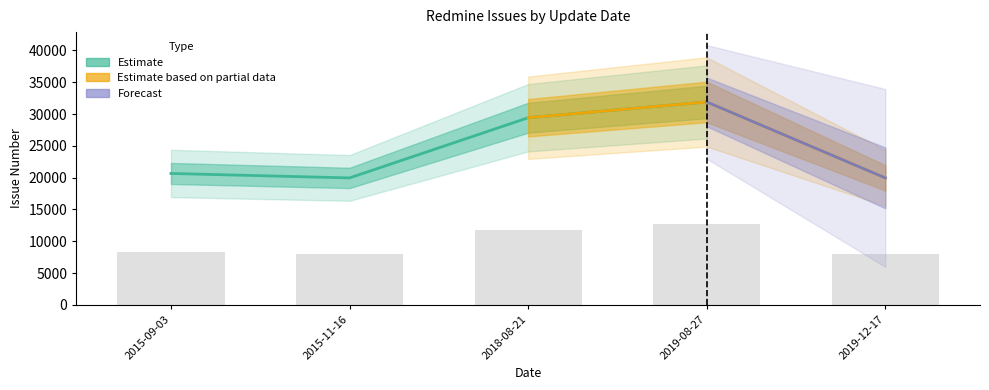

What position from the left is 2019-08-27?

4